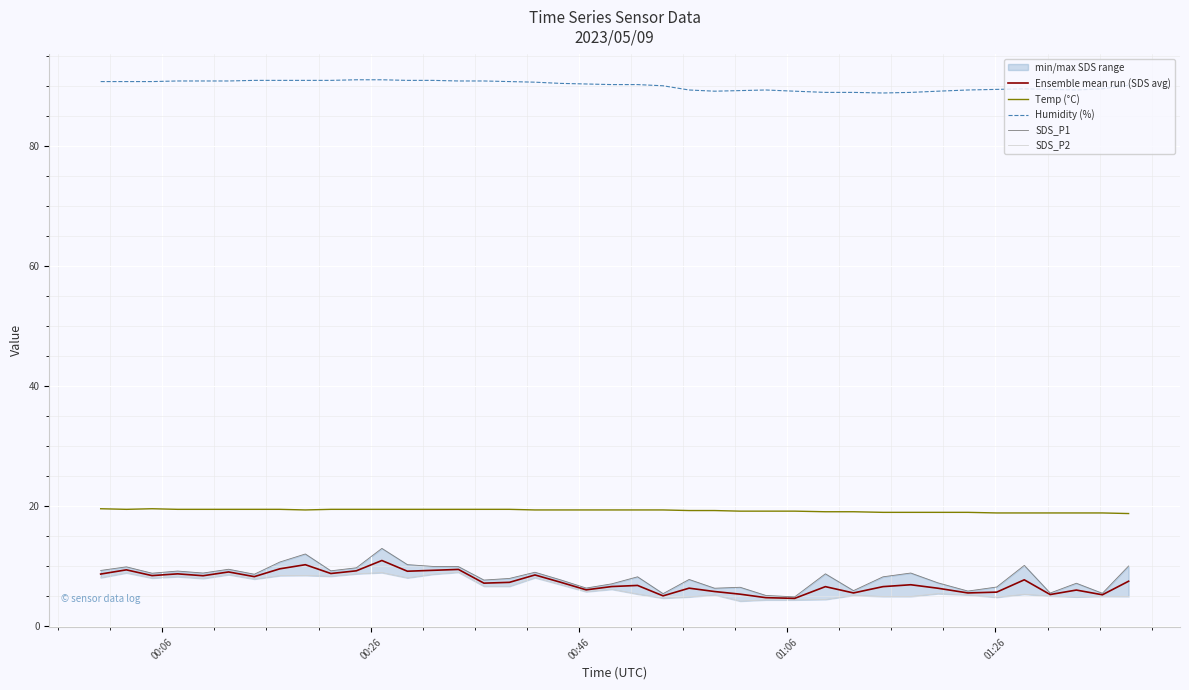

What is the highest value of the Ensemble mean run (SDS avg) series?

11.0